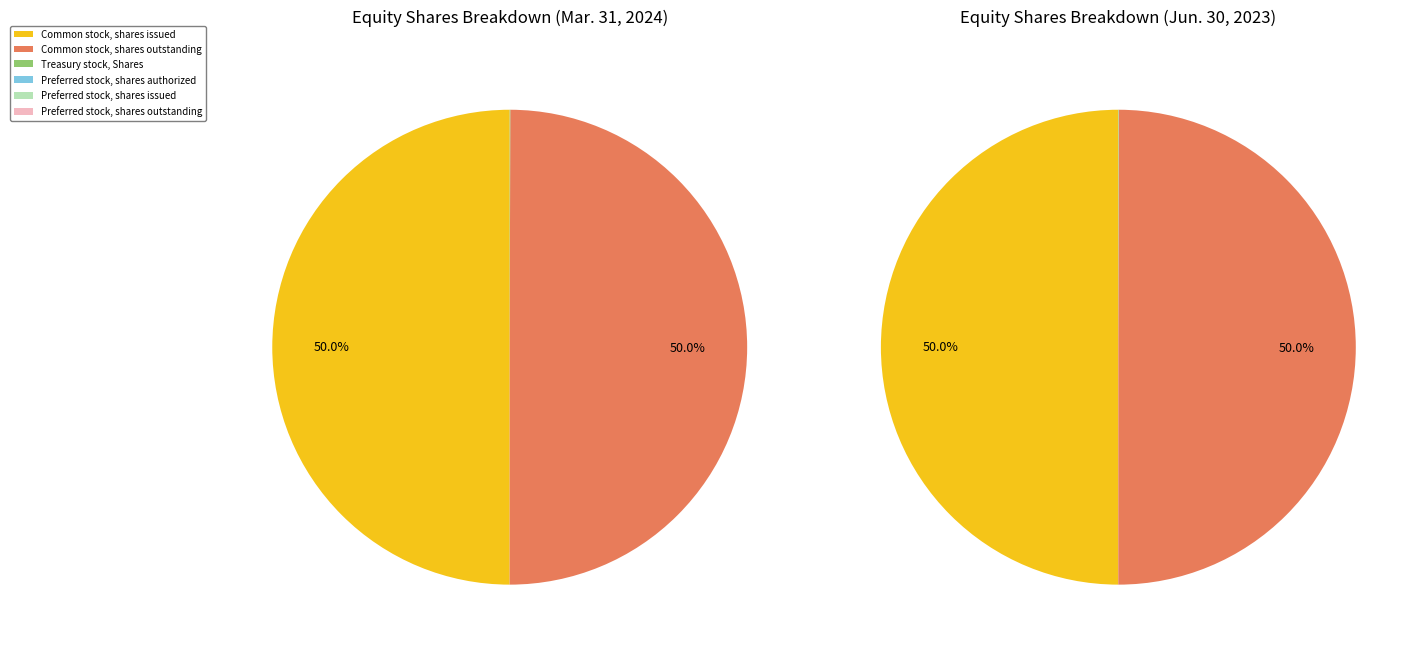

Does Preferred stock, shares issued represent more than half of the total?

No